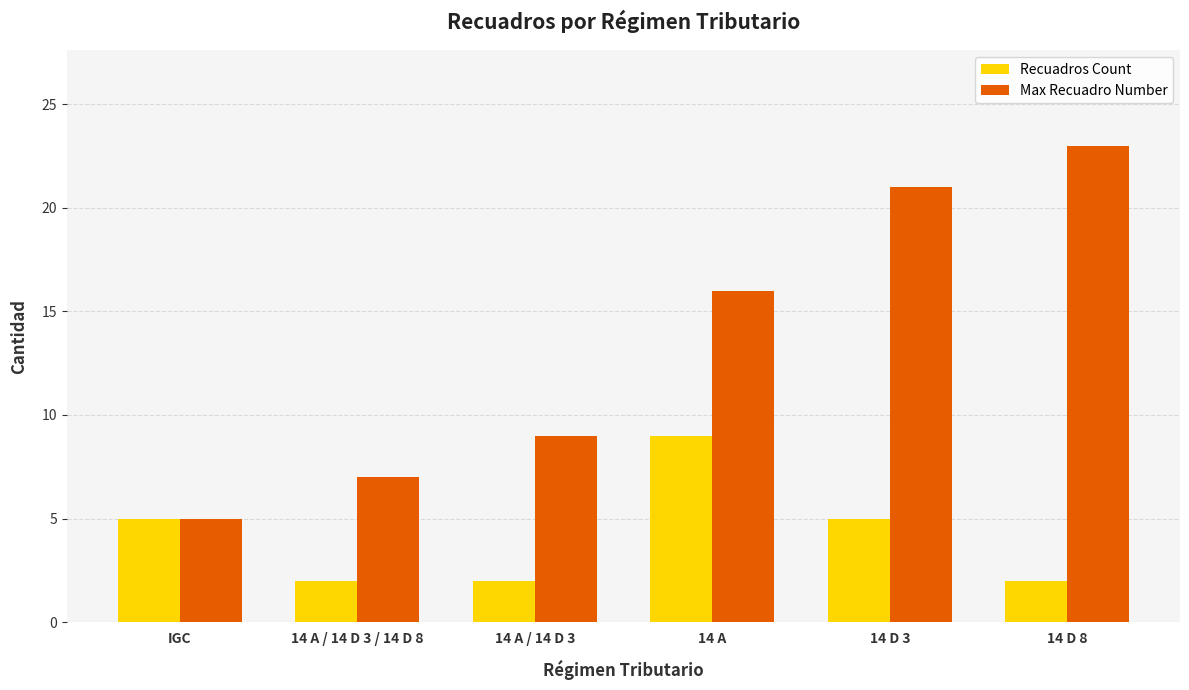

At which category is the sum across all series the highest?

14 D 3